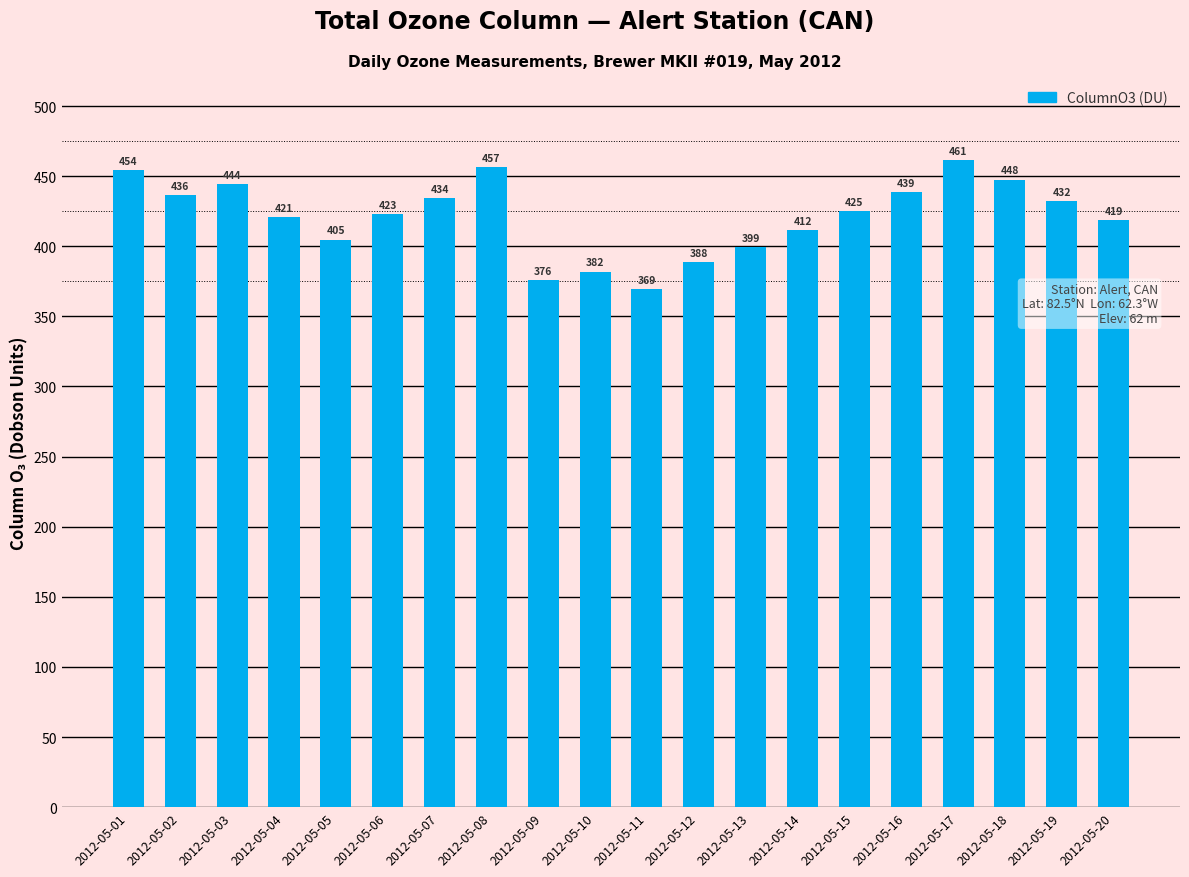

What is the value of the 2nd bar from the left?

436.4